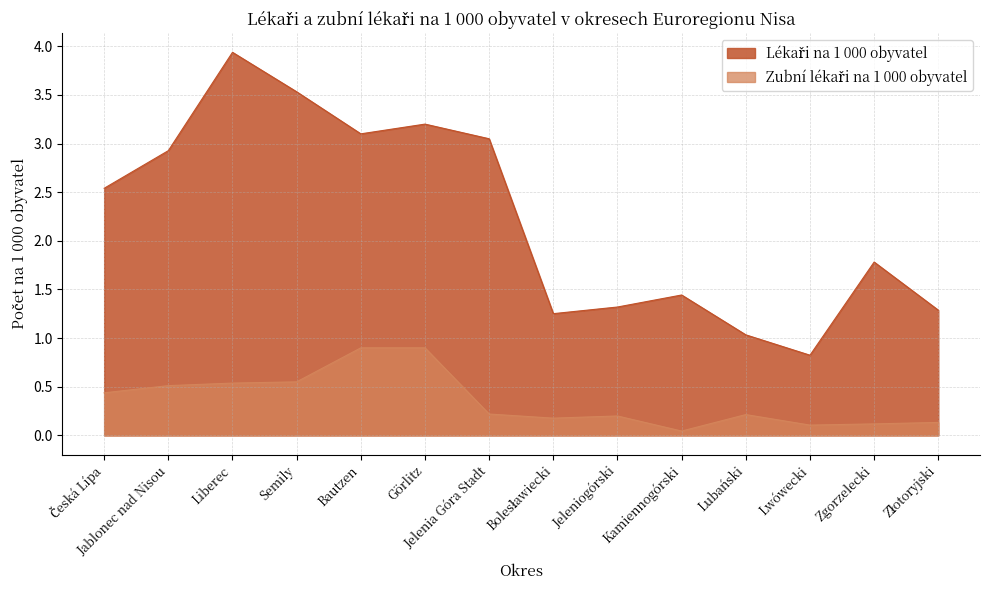

How many interior local peaks does the Lékaři na 1 000 obyvatel series have?

4